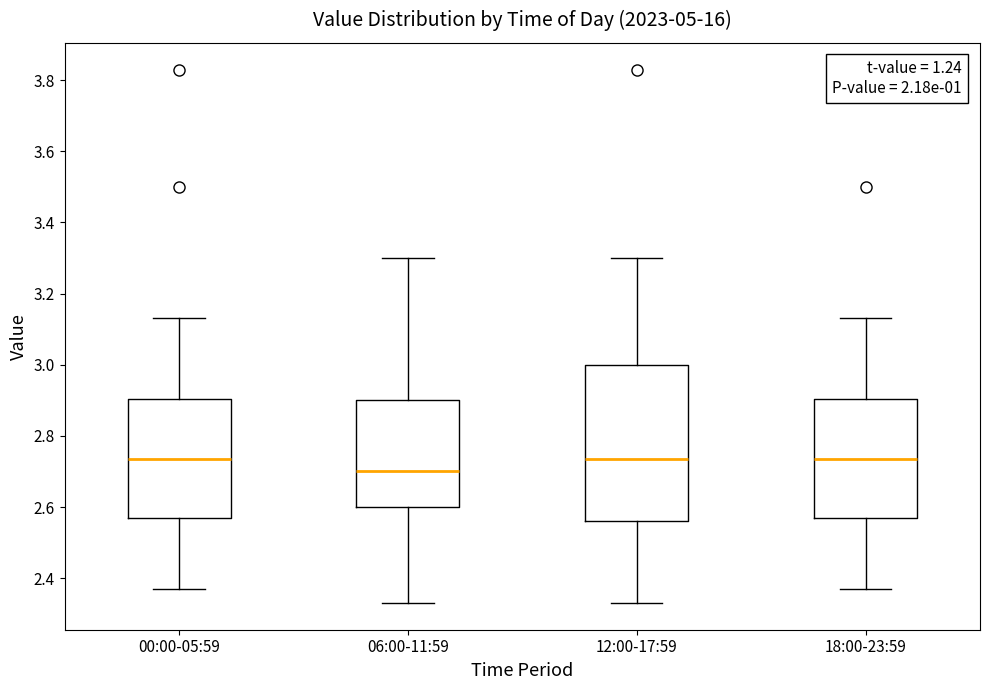

Reading left to right, transcribe this box plot: for each box, give where its median line is, the range the box spans, and where its two whiskers end, as read against the y-axis. The values are not printed on the chart, so give them approximately, as read against the axis.

00:00-05:59: median 2.74, box 2.58 to 2.90, whiskers 2.38 to 3.14
06:00-11:59: median 2.70, box 2.60 to 2.90, whiskers 2.34 to 3.30
12:00-17:59: median 2.74, box 2.56 to 3.00, whiskers 2.34 to 3.30
18:00-23:59: median 2.74, box 2.58 to 2.90, whiskers 2.38 to 3.14